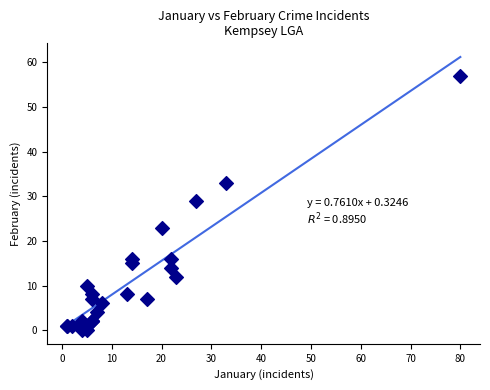

What Y value in the scatter plot is closest to 28?

29